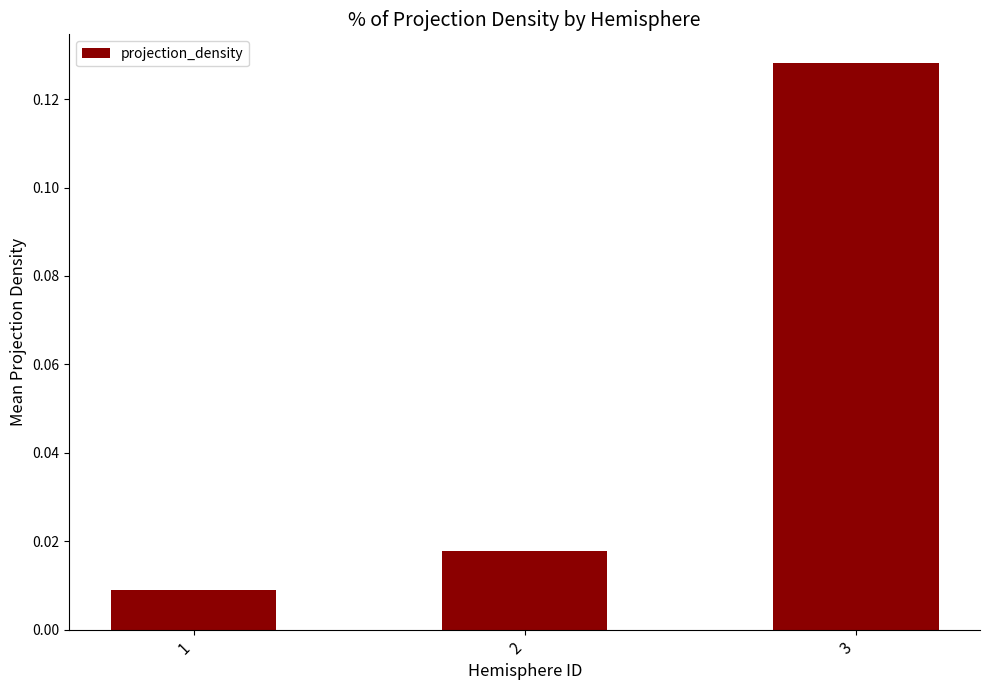

Between 1 and 3, which is larger?

3